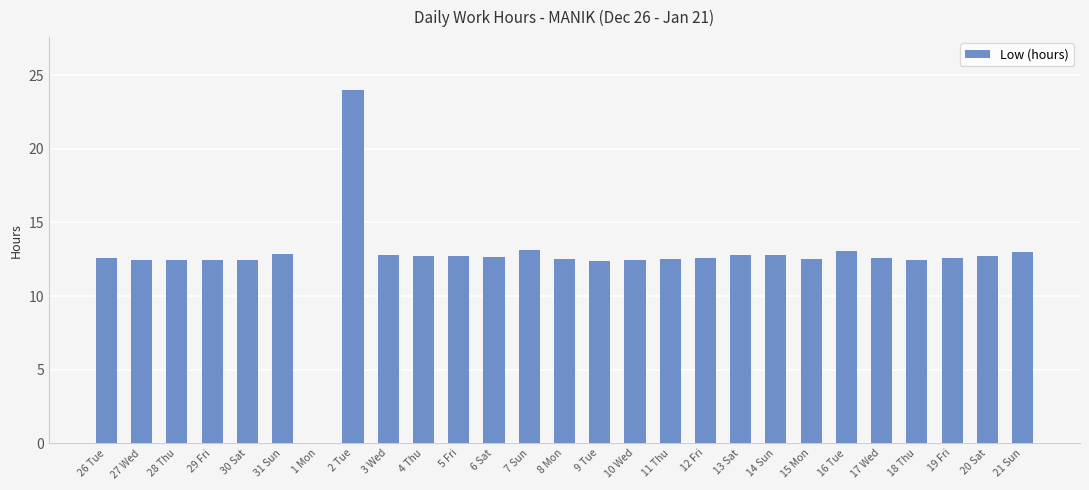

True or false: the data shows 7.8 at 21 Sun.

False